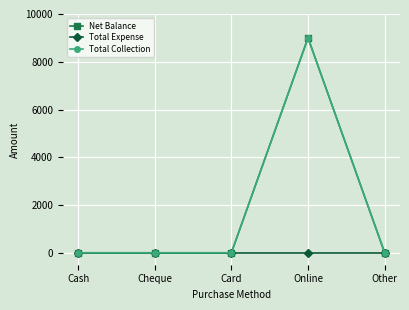

At which label is Total Collection closest to 4500?

Cash